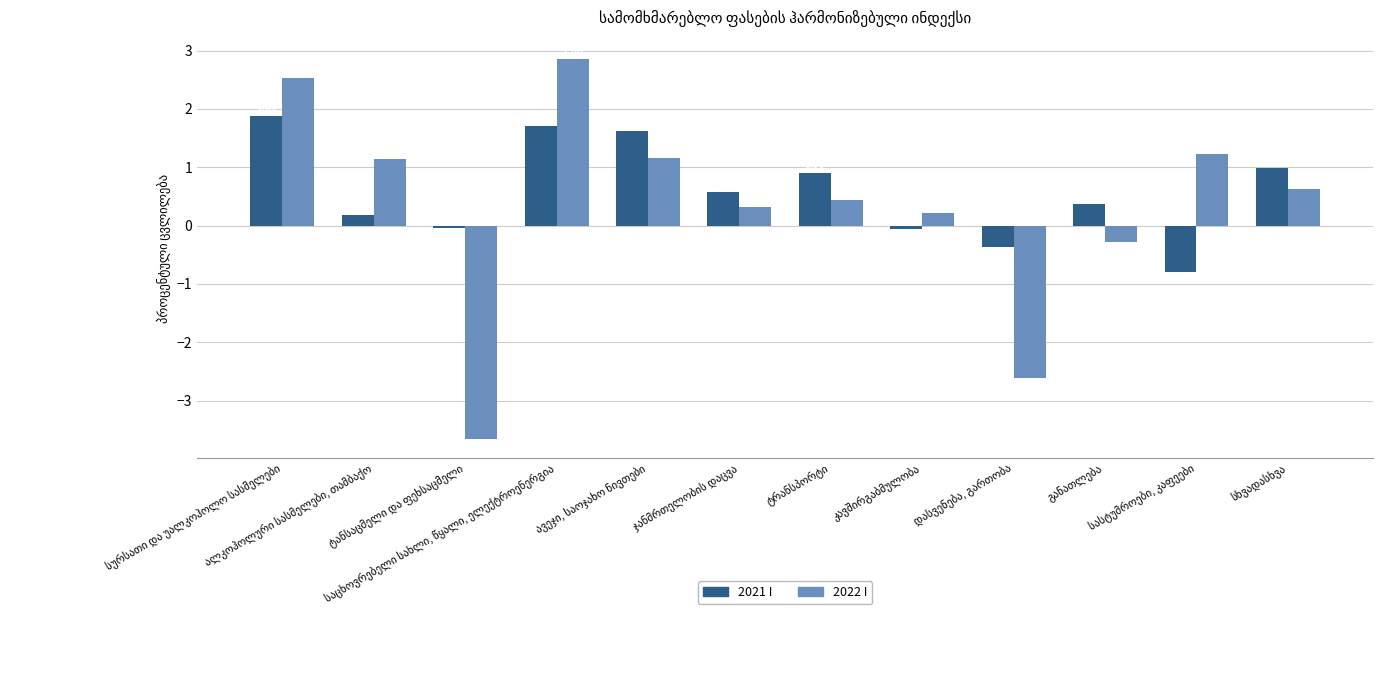

How many data points in 2021 I are less than 0?

4